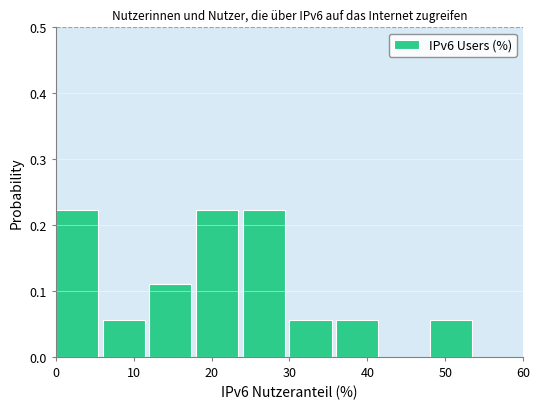

Reading left to right, list every bar in this chart as the range it spans on the x-axis followed by its height. The values are not printed on the chart, so give them approximately, as read against the axis.

0 to 6: 0.22
6 to 12: 0.06
12 to 18: 0.11
18 to 24: 0.22
24 to 30: 0.22
30 to 36: 0.06
36 to 42: 0.06
42 to 48: 0
48 to 54: 0.06
54 to 60: 0